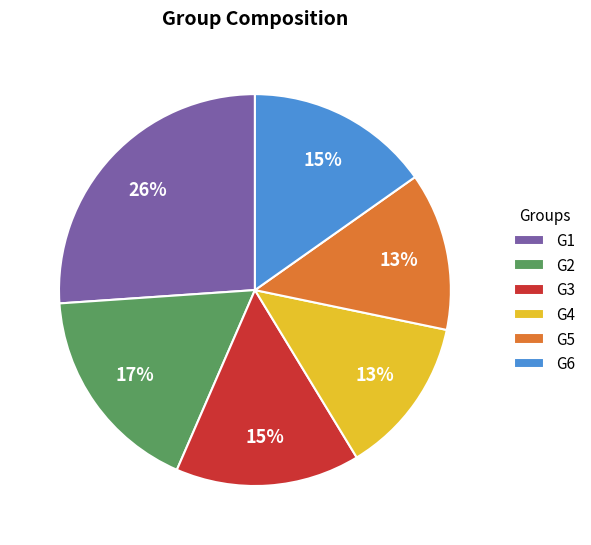

What is the largest slice in the pie chart?

G1